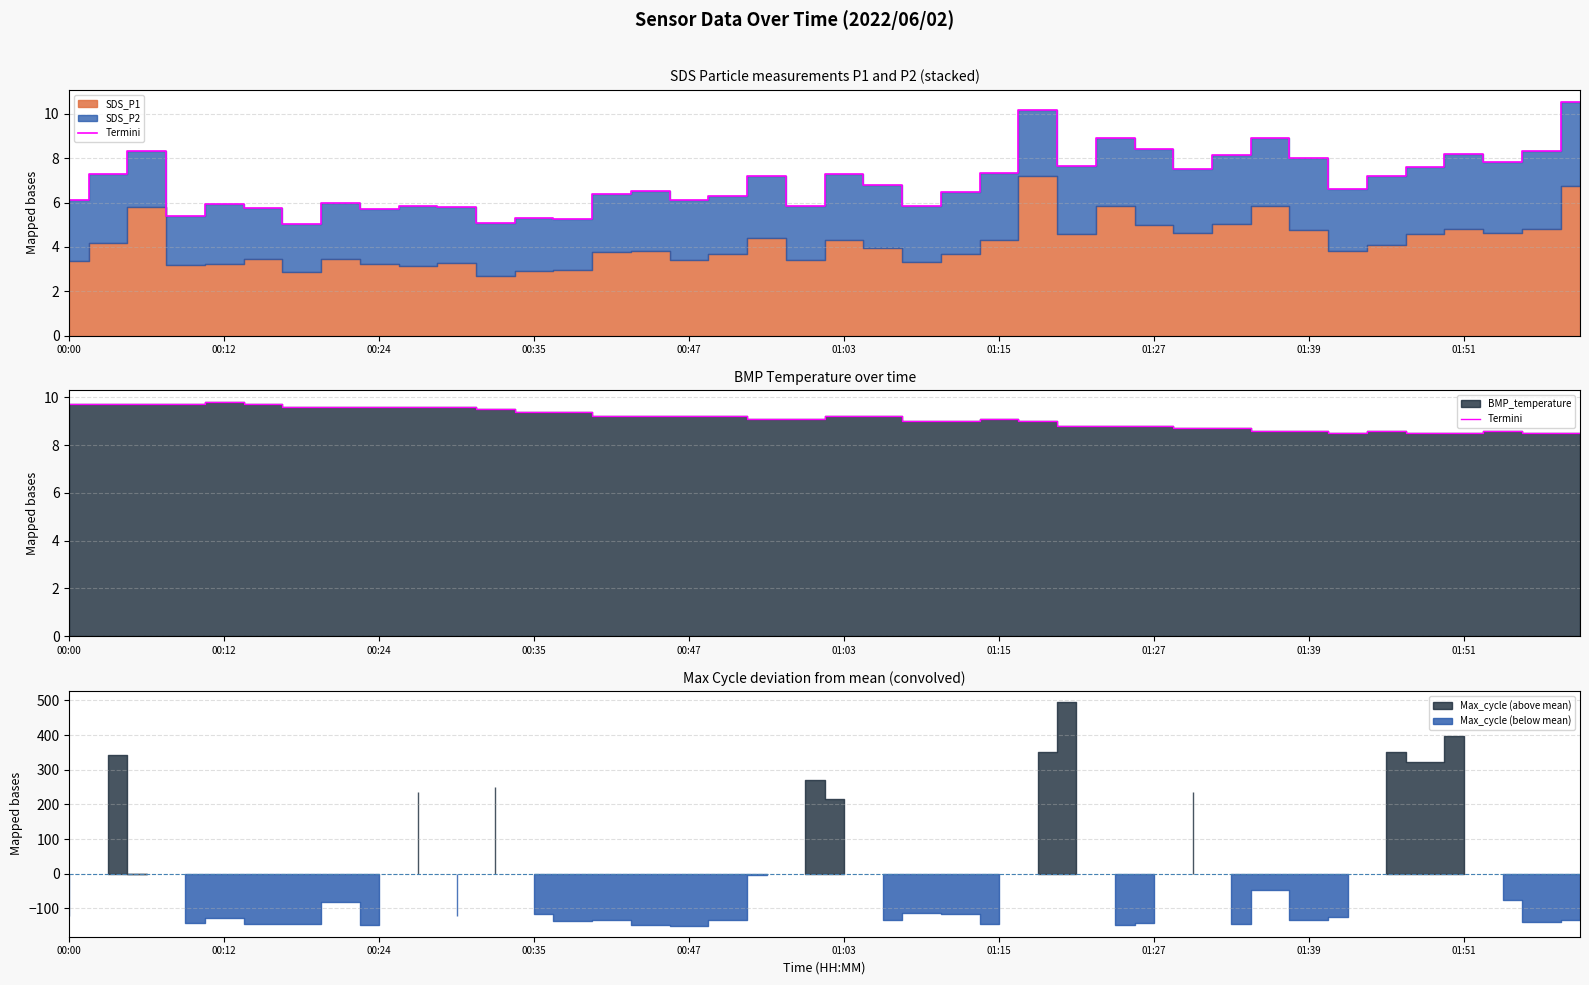

Where is the data nearest to the value 9?

22